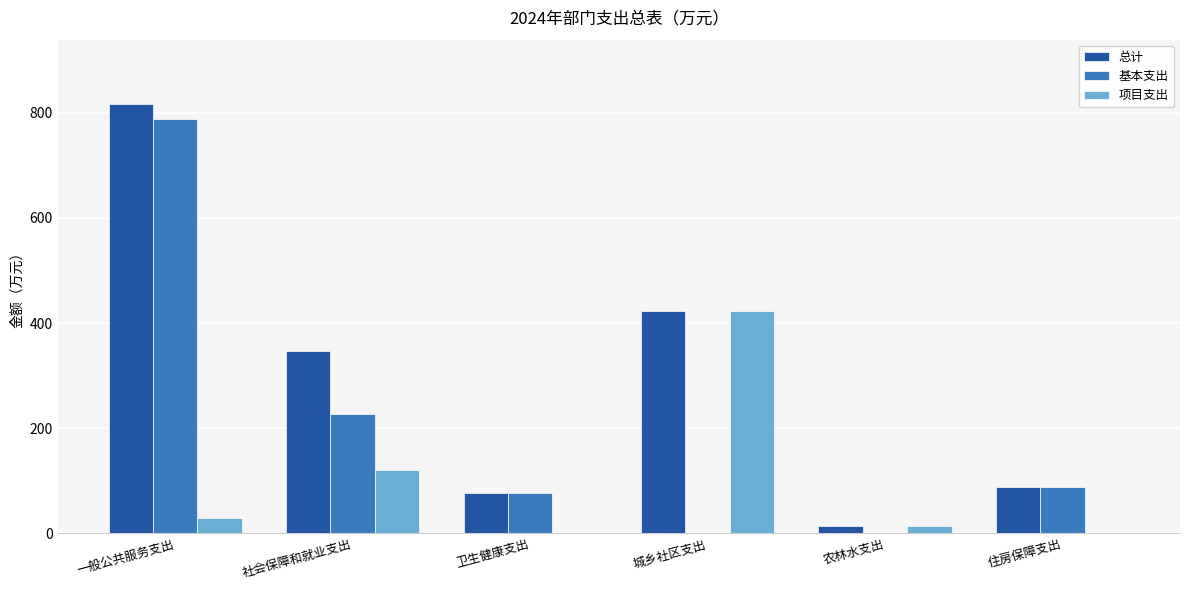

Does the chart contain stacked bars?

No